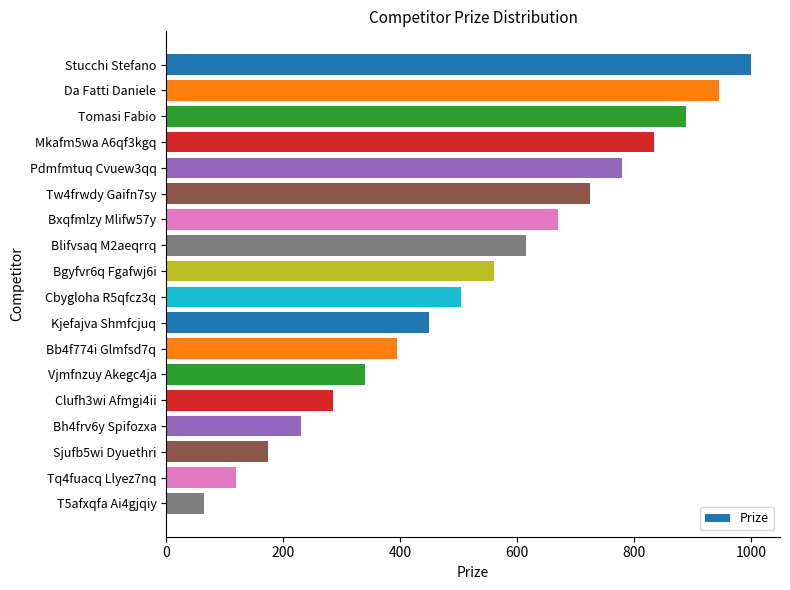

Reading top to bottom, extract all data points from this chart.

Stucchi Stefano=1000	Da Fatti Daniele=945	Tomasi Fabio=890	Mkafm5wa A6qf3kgq=835	Pdmfmtuq Cvuew3qq=780	Tw4frwdy Gaifn7sy=725	Bxqfmlzy Mlifw57y=670	Blifvsaq M2aeqrrq=615	Bgyfvr6q Fgafwj6i=560	Cbygloha R5qfcz3q=505	Kjefajva Shmfcjuq=450	Bb4f774i Glmfsd7q=395	Vjmfnzuy Akegc4ja=340	Clufh3wi Afmgi4ii=285	Bh4frv6y Spifozxa=230	Sjufb5wi Dyuethri=175	Tq4fuacq Llyez7nq=120	T5afxqfa Ai4gjqiy=65